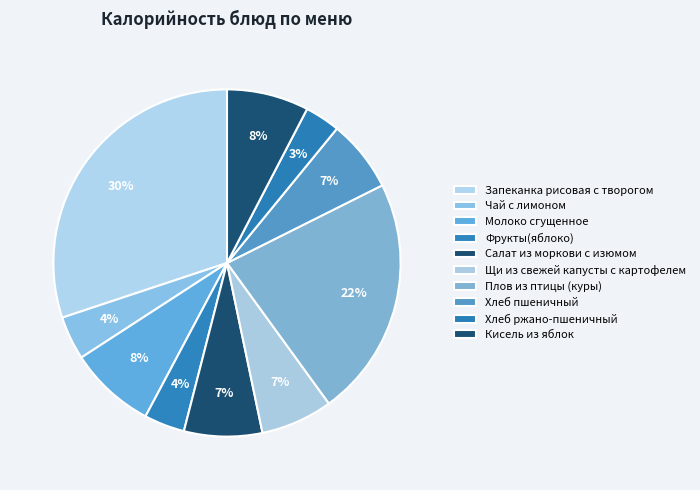

Is the sum of Молоко сгущенное and Фрукты(яблоко) greater than half?

No